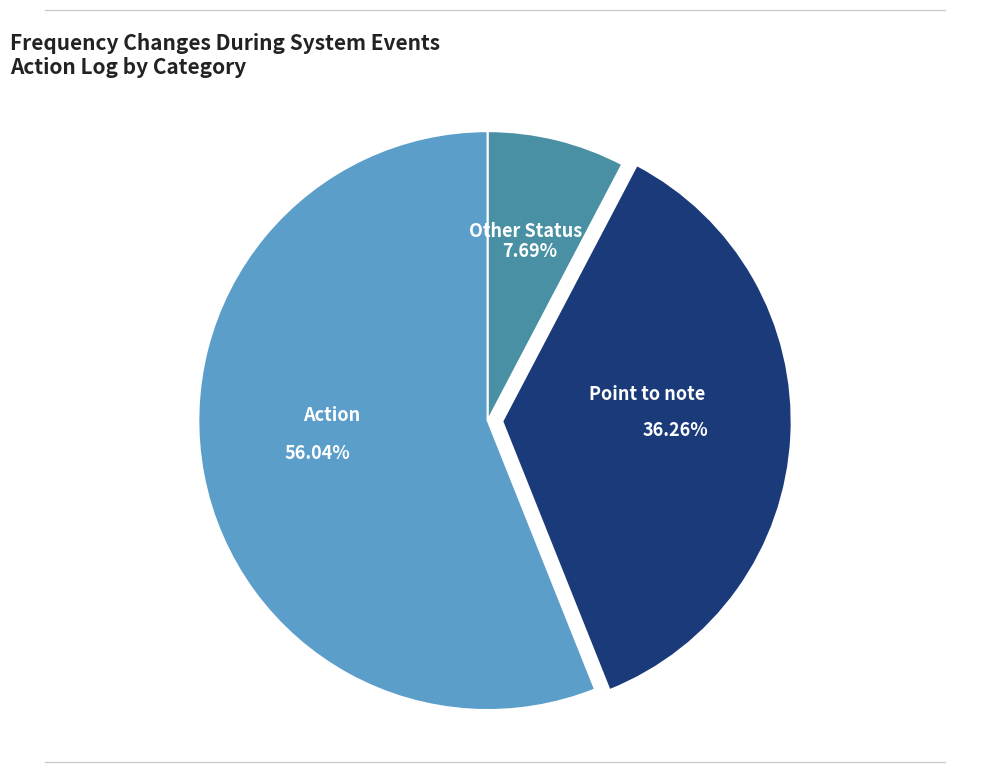

To the nearest percent, what percentage of the pie is Point to note?

36%